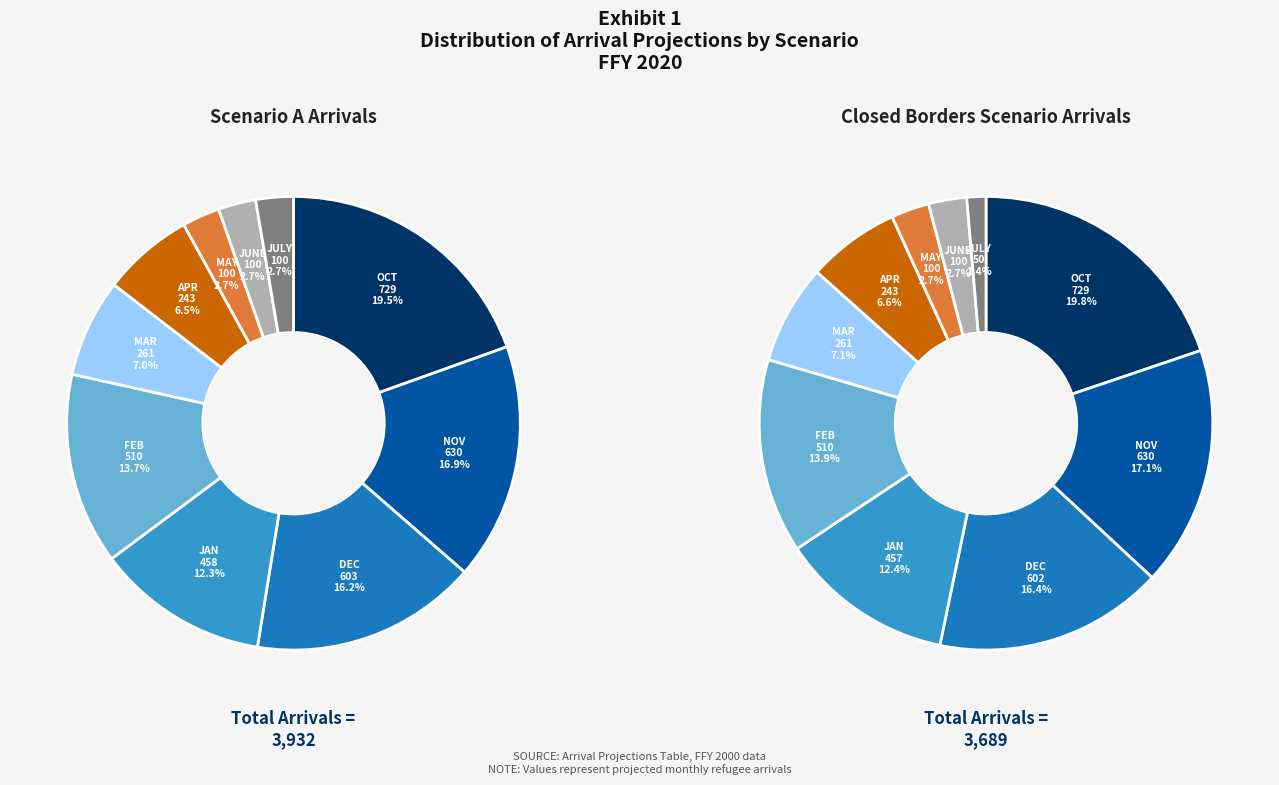

Is there a majority slice in this chart?

No